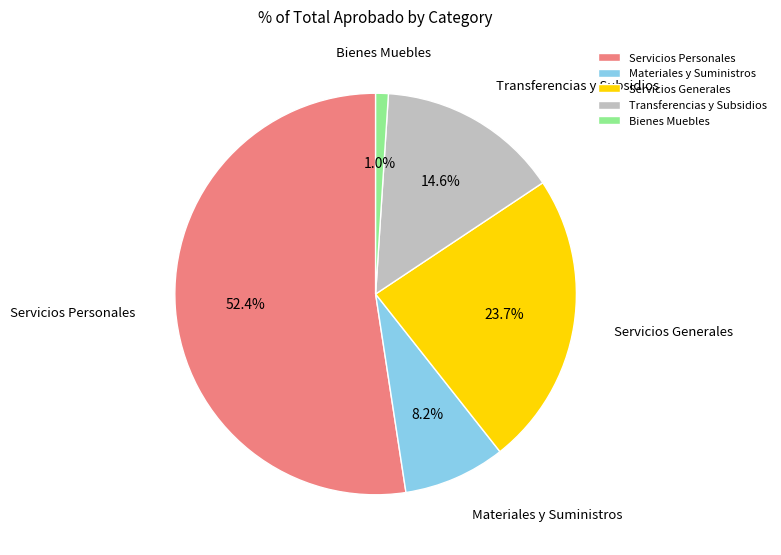

To the nearest percent, what is the difference between the Bienes Muebles and Servicios Generales slice percentages?

23%